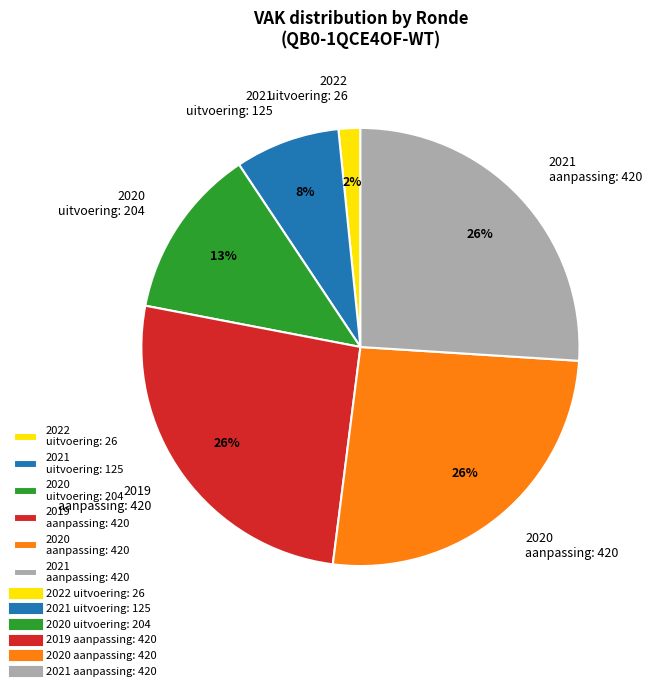

Between 2019 aanpassing: 420 and 2022 uitvoering: 26, which is larger?

2019 aanpassing: 420